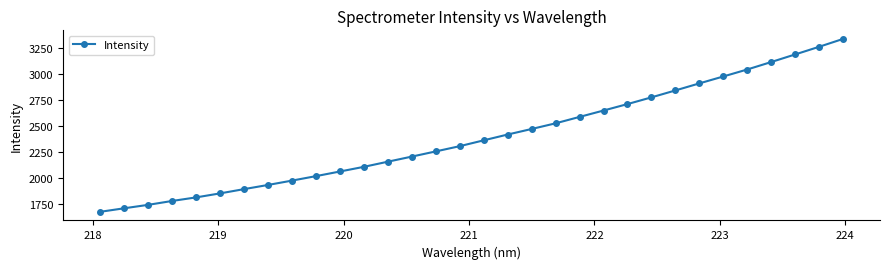

Does the chart have visible grid lines?

No